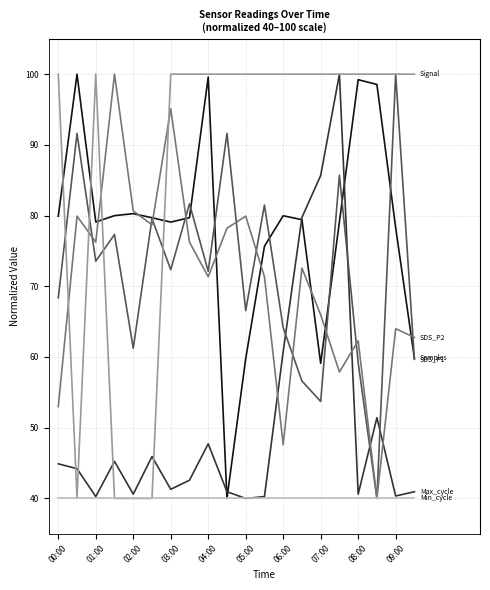

What is the greatest value displayed?

100.0